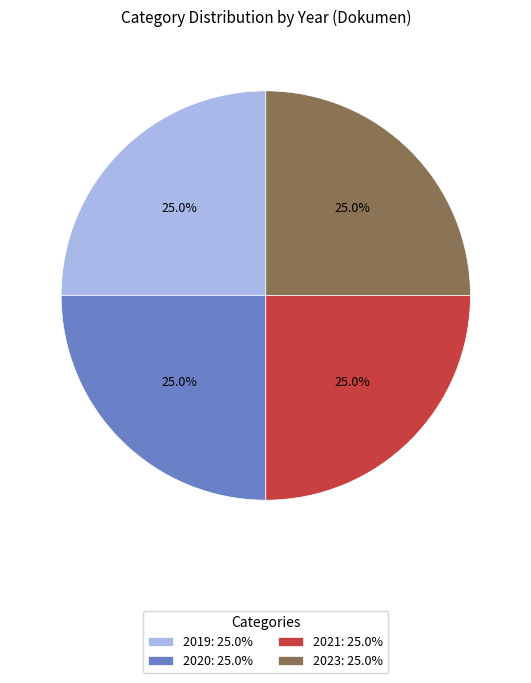

Is there any slice that represents more than half of the pie?

No